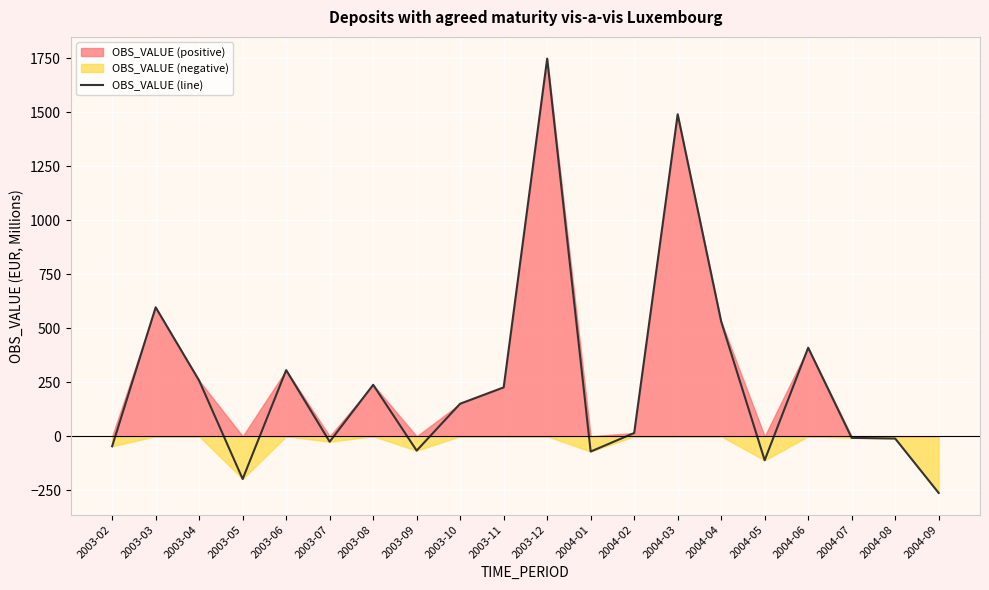

How many points are higher than both their immediate neighbors (excluding endpoints)?

6